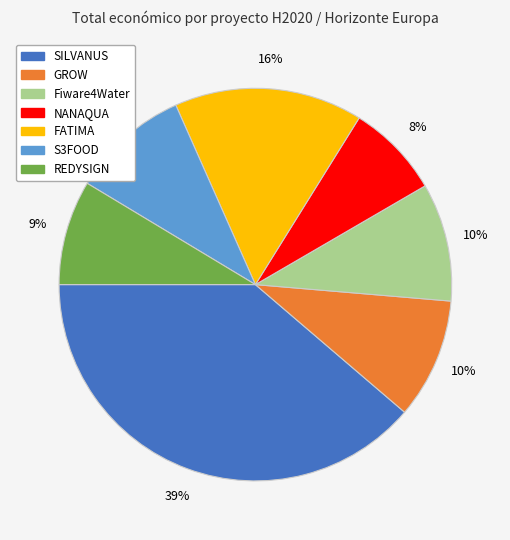

Which category has the smallest portion of the pie?

NANAQUA